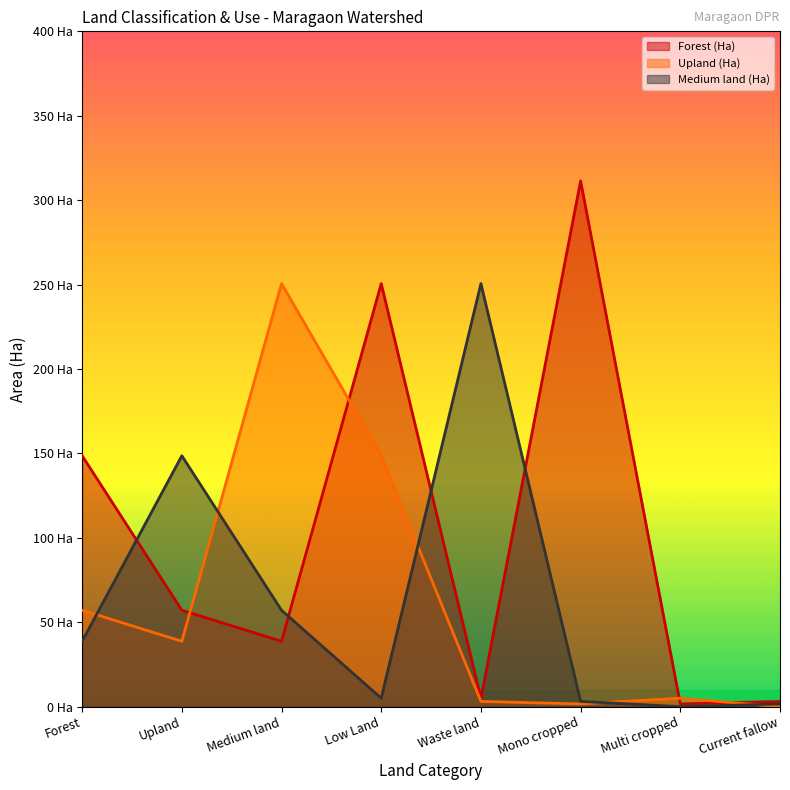

How many series are shown in this chart?

3